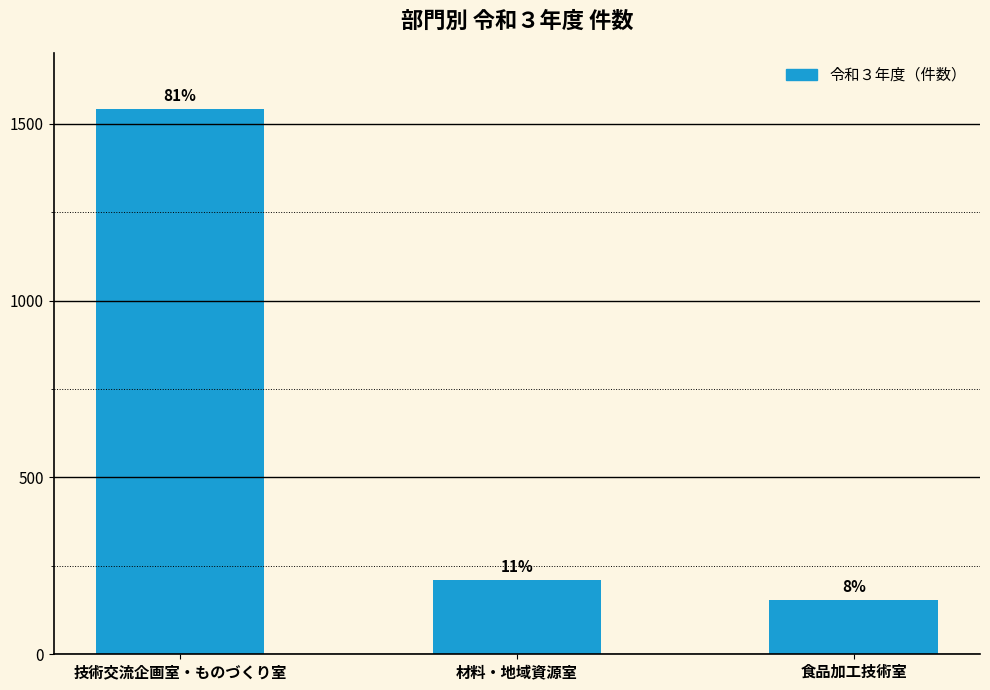

How many bars are there in total?

3